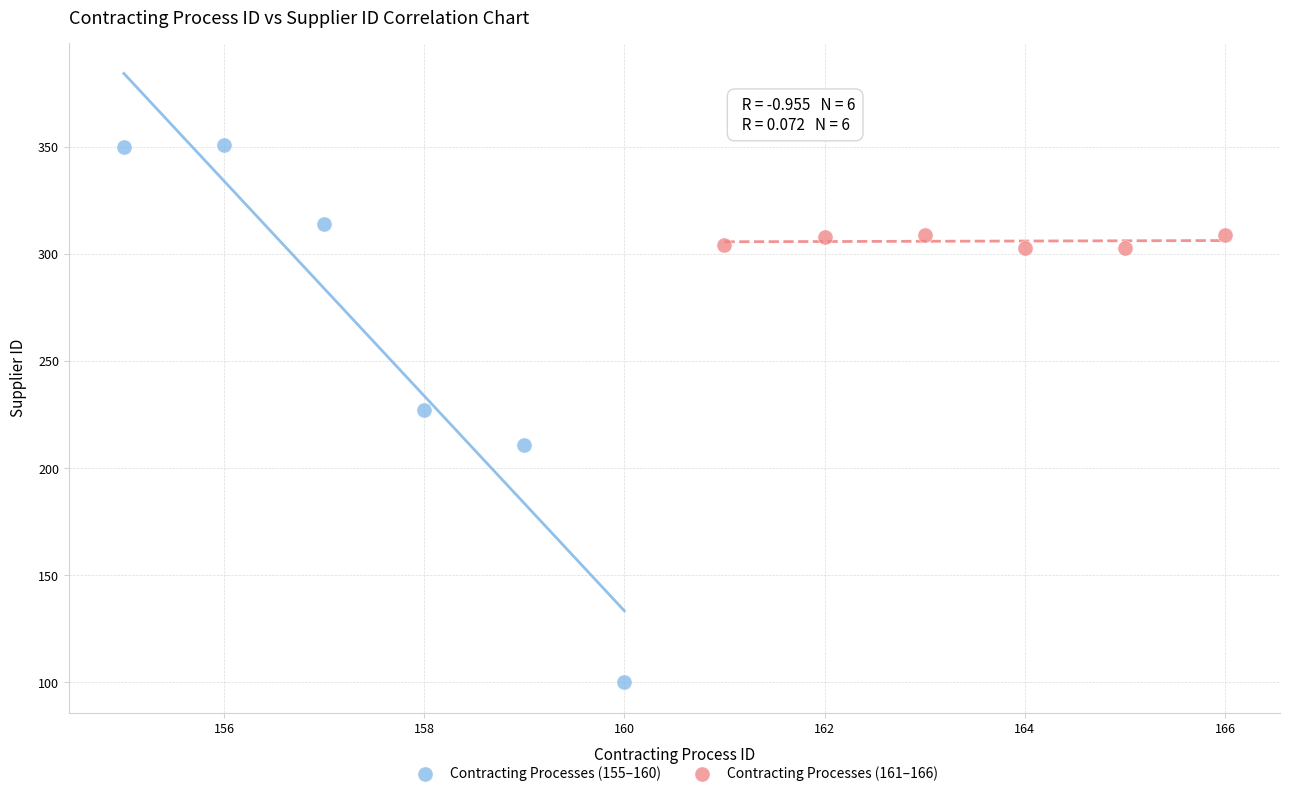

Which series contains the highest Y value?

Contracting Processes (155–160)